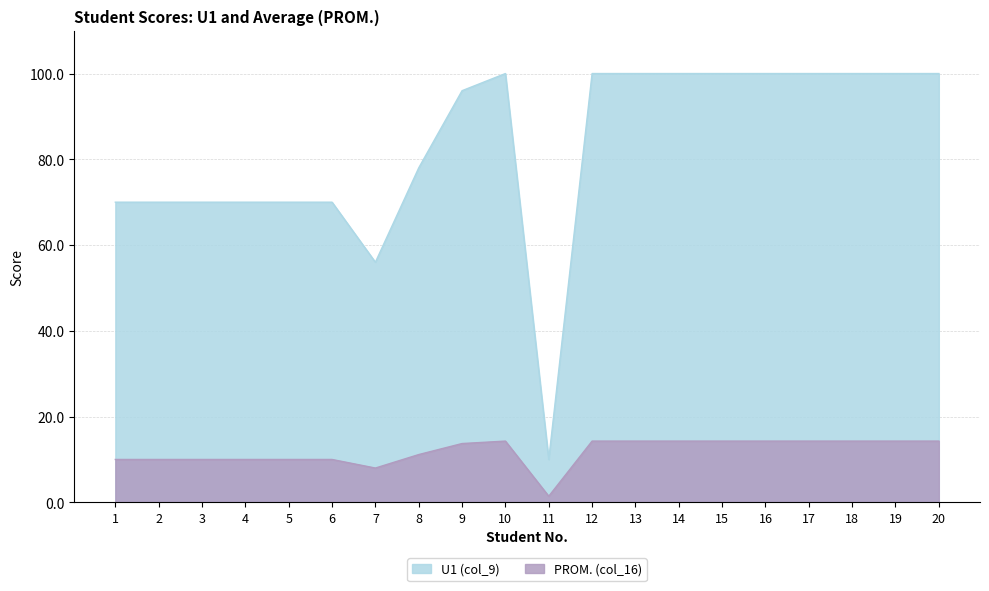

What are all the series names shown in the legend?

U1 (col_9), PROM. (col_16)